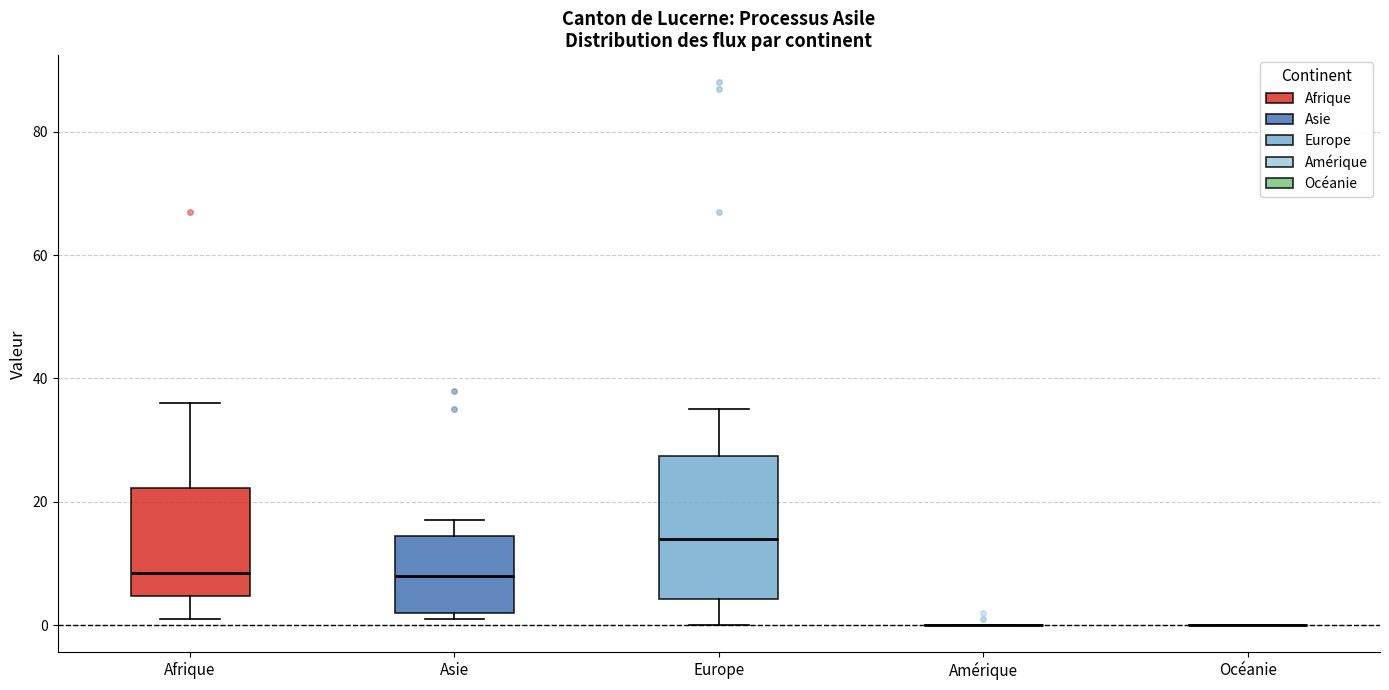

Reading left to right, transcribe this box plot: for each box, give where its median line is, the range the box spans, and where its two whiskers end, as read against the y-axis. The values are not printed on the chart, so give them approximately, as read against the axis.

Afrique: median 8, box 4 to 22, whiskers 2 to 36
Asie: median 8, box 2 to 14, whiskers 2 (just below the box's lower edge) to 18
Europe: median 14, box 4 to 28, whiskers 0 to 36
Amérique: box collapsed to a line at 0, whiskers 0 to 0
Océanie: box collapsed to a line at 0, whiskers 0 to 0